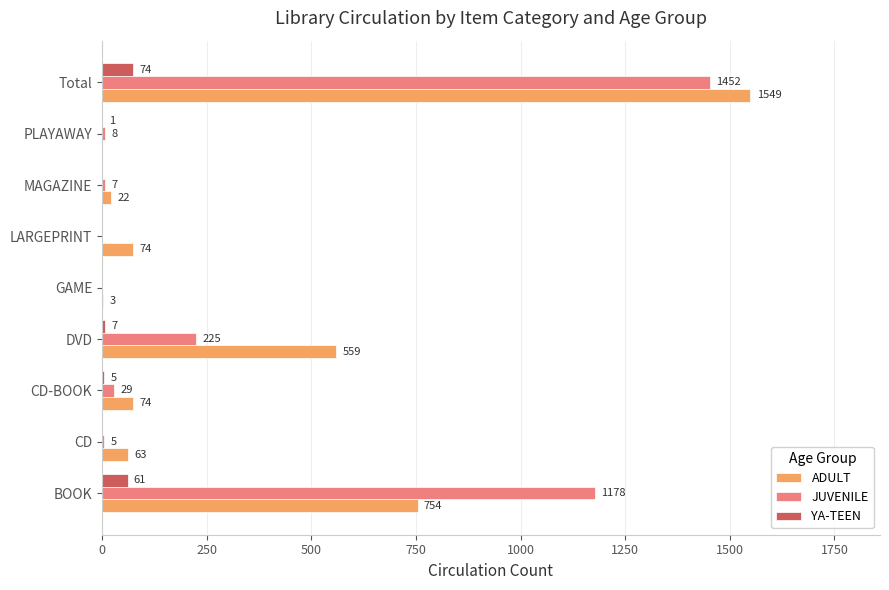

How many distinct data groups are displayed?

3